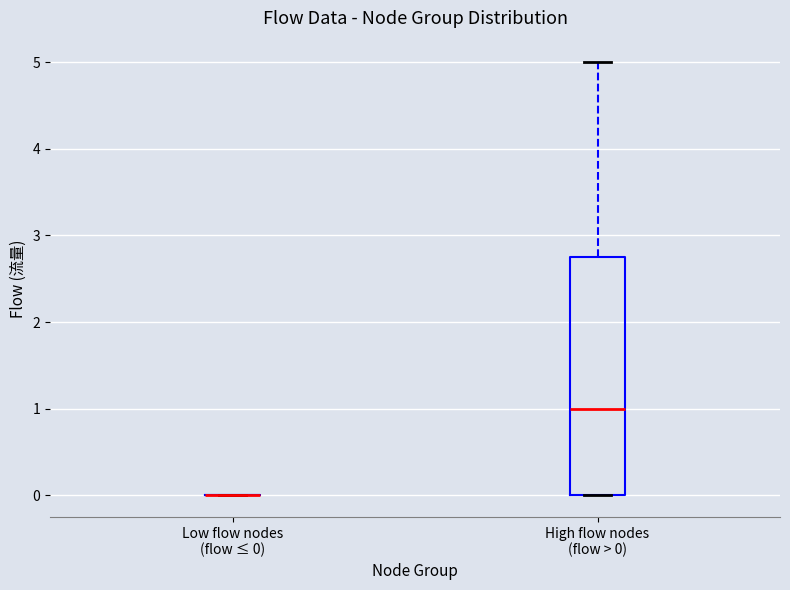

Reading left to right, read every box against the y-axis: the position of its median line, the range the box covers, and the ends of its whiskers. The values are not printed on the chart, so give them approximately, as read against the axis.

Low flow nodes (flow ≤ 0): box collapsed to a line at 0.0, whiskers 0.0 to 0.0
High flow nodes (flow > 0): median 1.0, box 0.0 to 2.8, whiskers 0.0 to 5.0